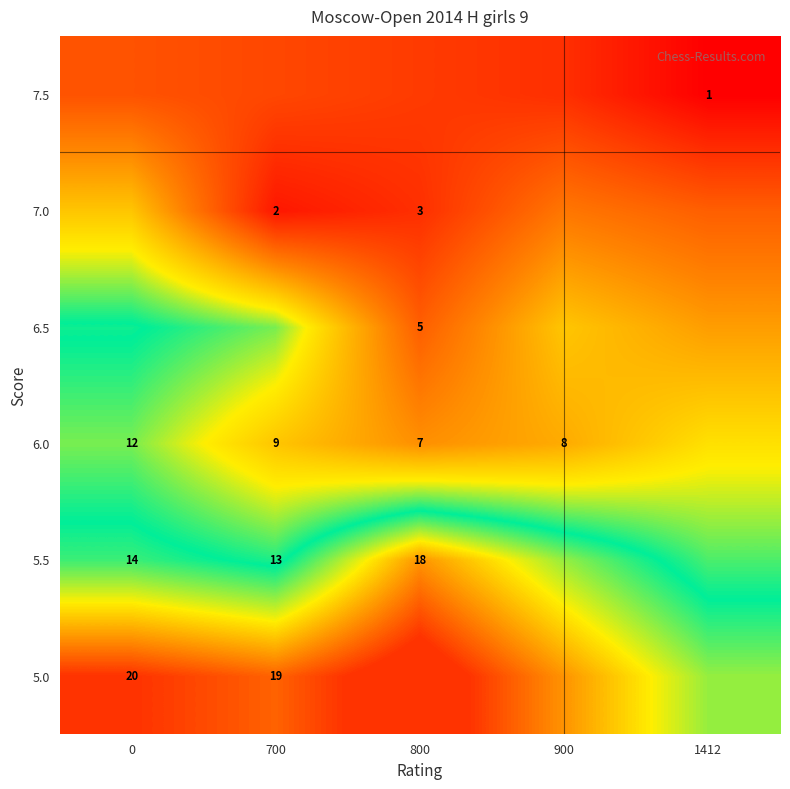

Is it true that 6.0 equals 7.0 at 800?

True